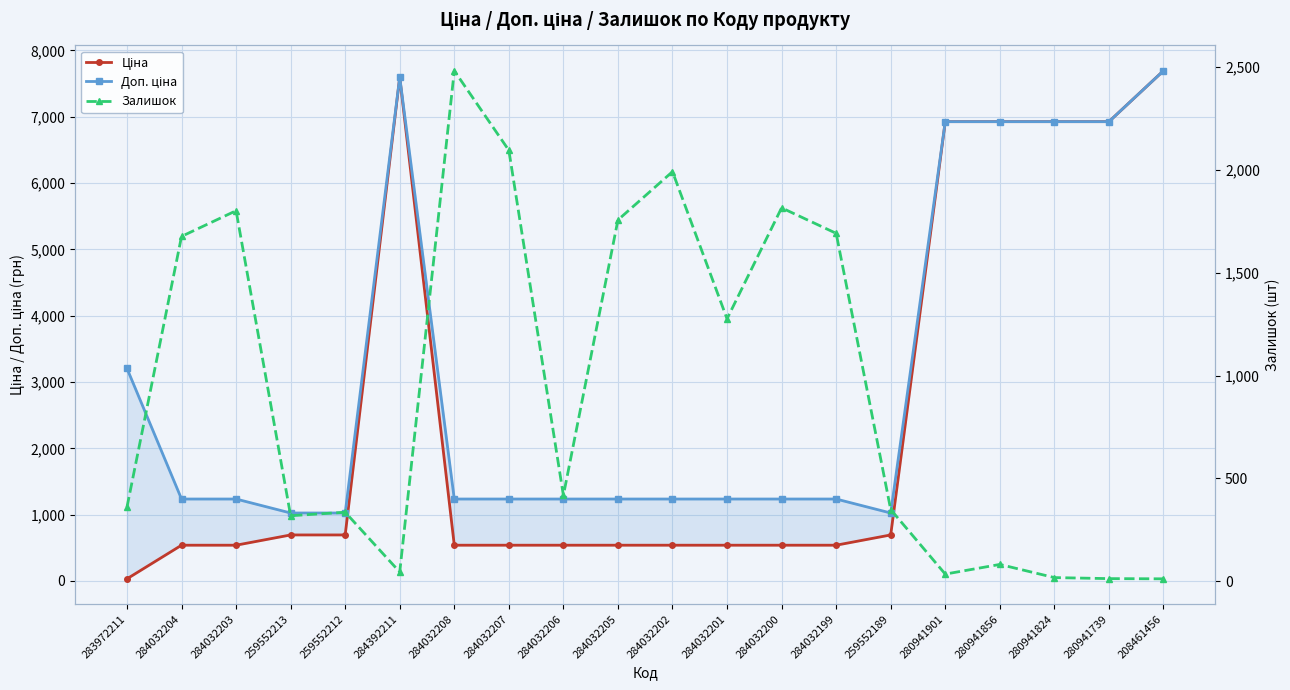

What are all the series names shown in the legend?

Ціна, Доп. ціна, Залишок